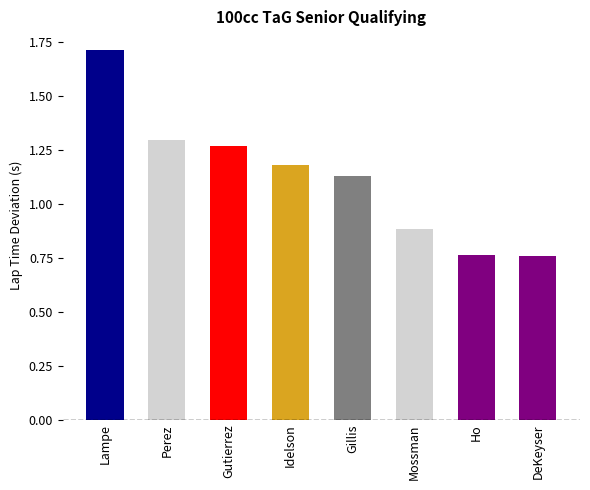

What is the label of the 5th bar from the left?

Gillis